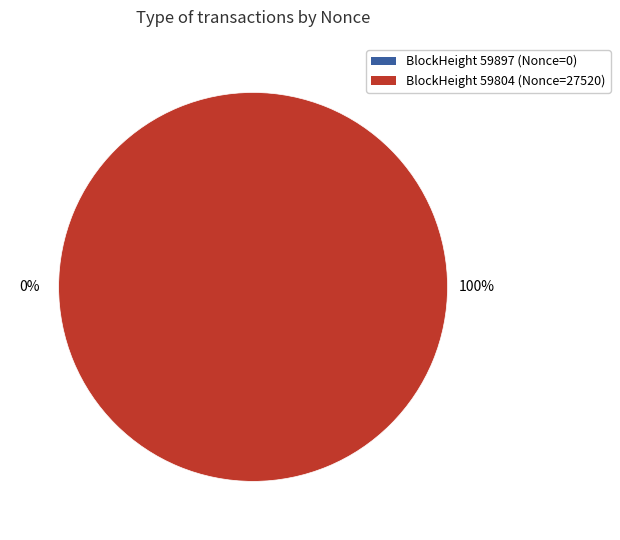

To the nearest percent, what percentage of the pie is BlockHeight 59804 (Nonce=27520)?

100%